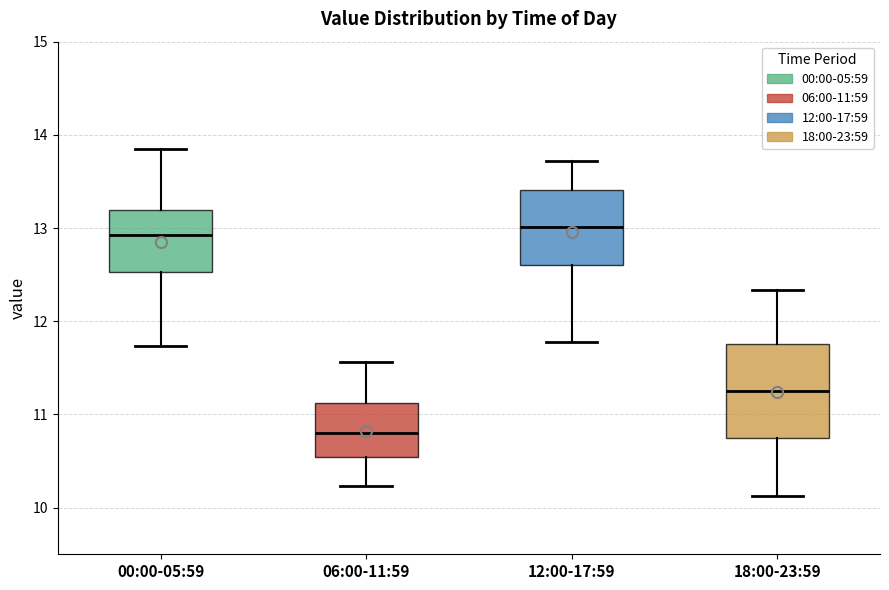

Where does the lower whisker of the box for 00:00-05:59 end on the y-axis? The values are not printed on the chart, so give them approximately, as read against the axis.

11.7